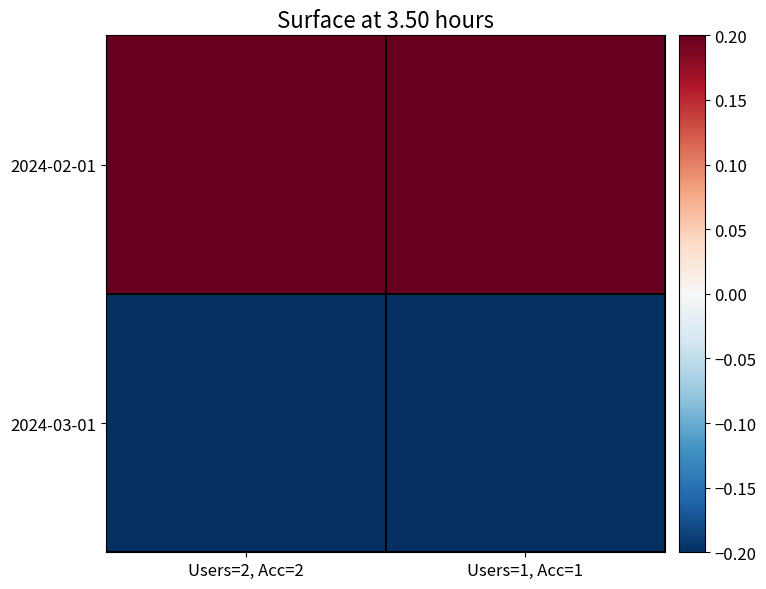

At which category is the sum across all series the highest?

Users=2, Acc=2